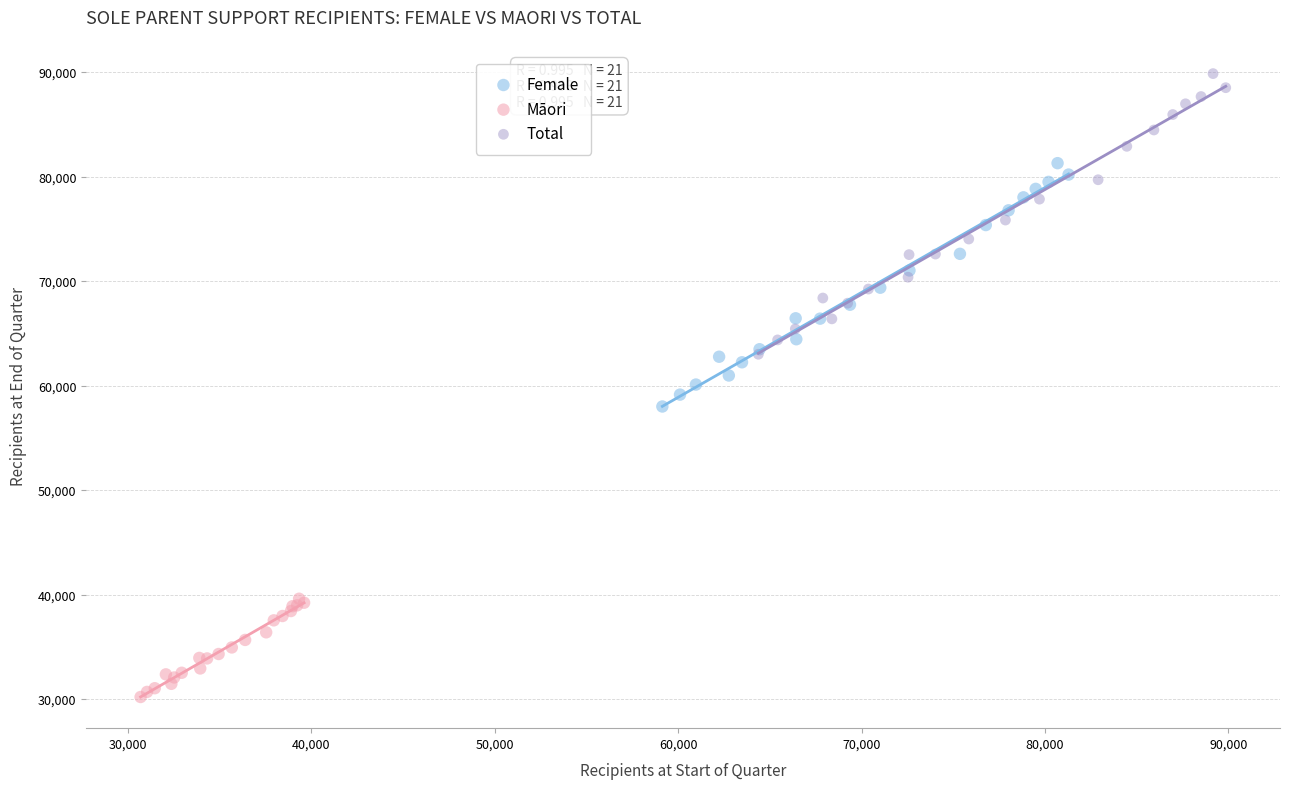

Which series has the widest spread of Y values?

Total